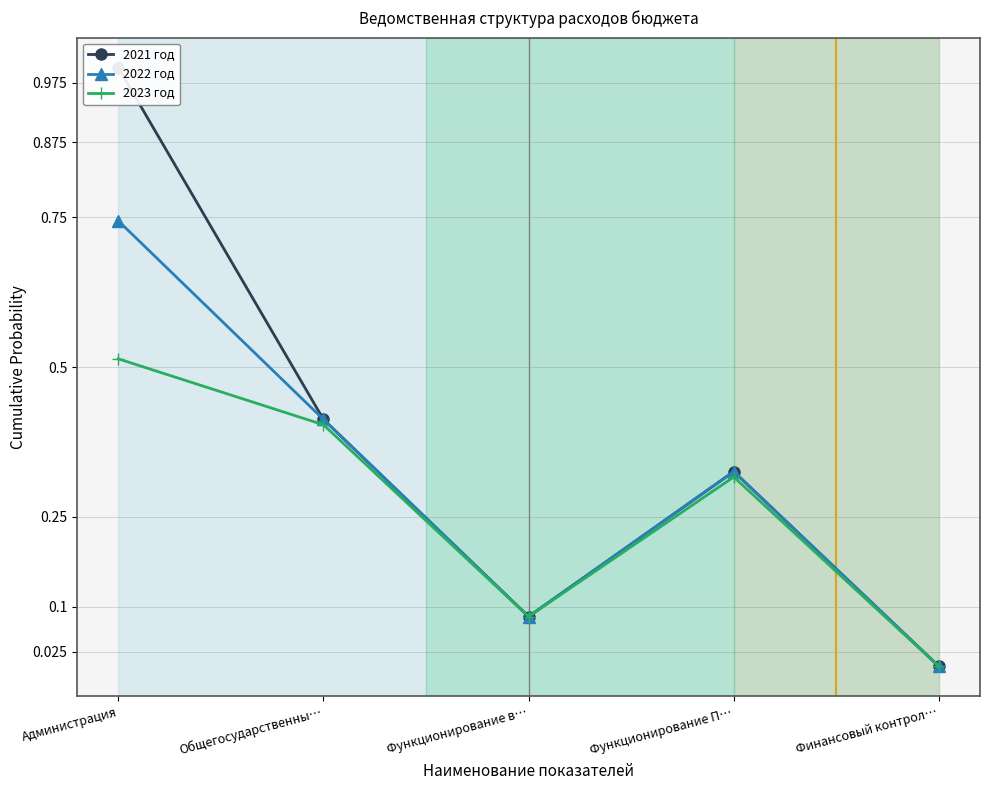

How many data points does each series have?

5